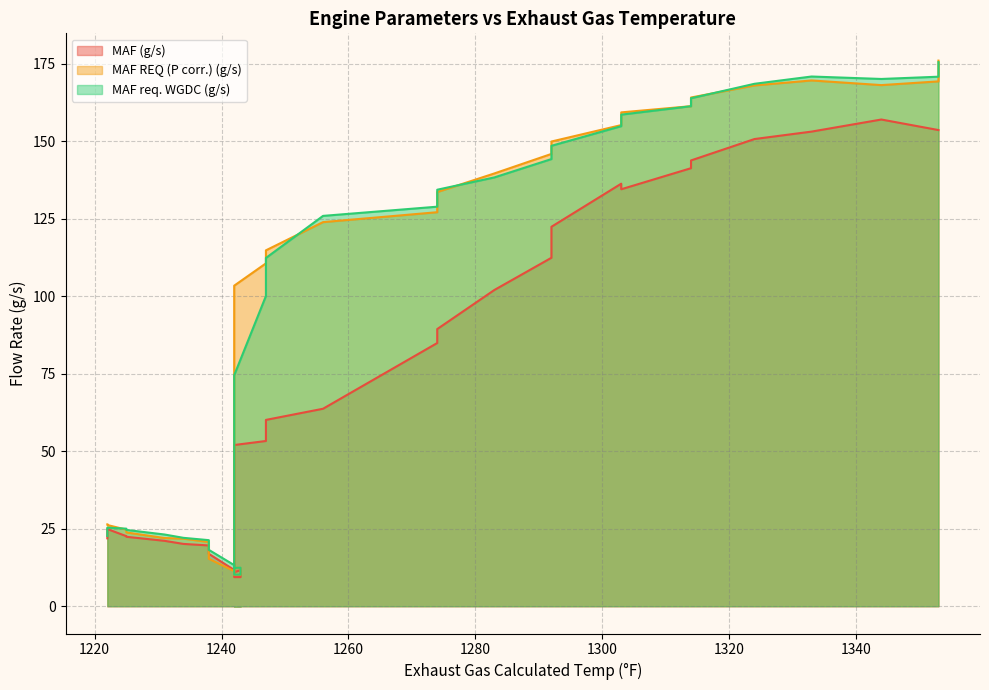

At which category is the sum across all series the highest?

1353